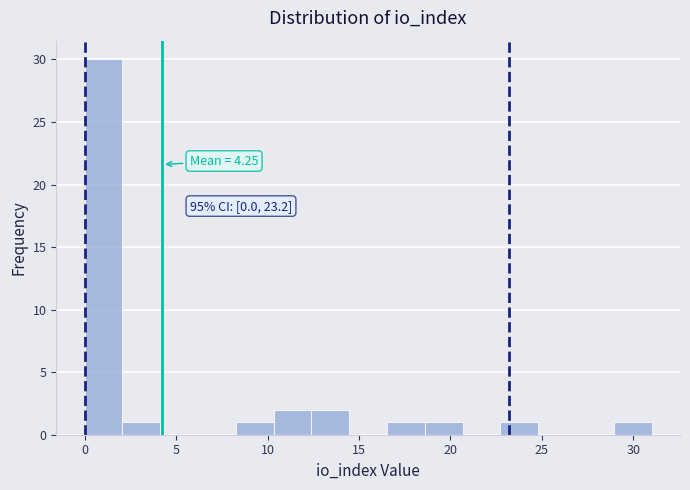

Over which range of the x-axis is the bar tallest?

0.0 to 2.0